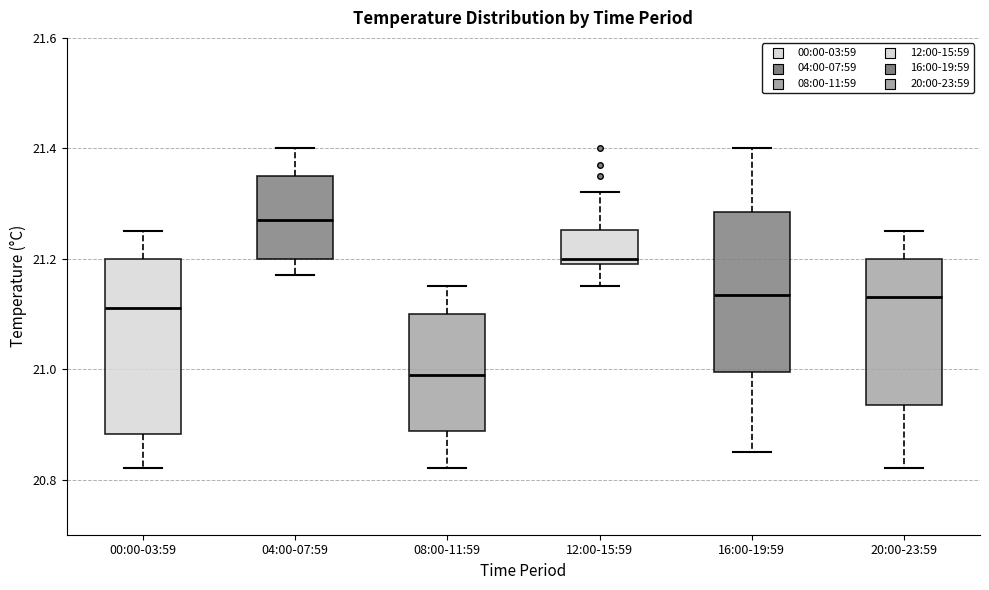

Which box has the lowest median line?

08:00-11:59